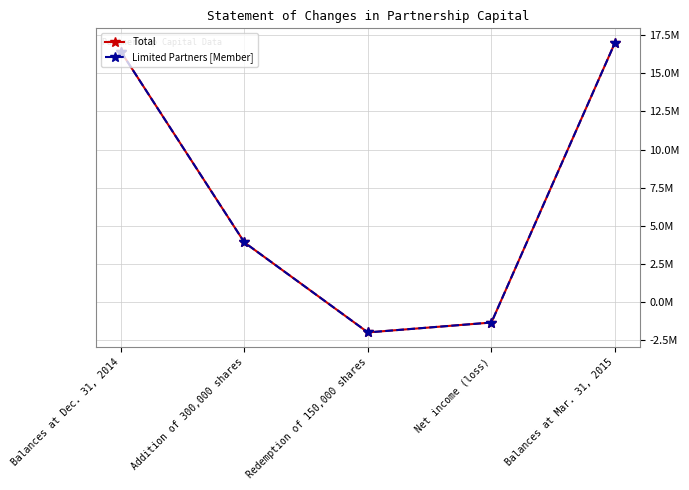

What is the difference between the maximum and minimum values in the Total series?

18993666